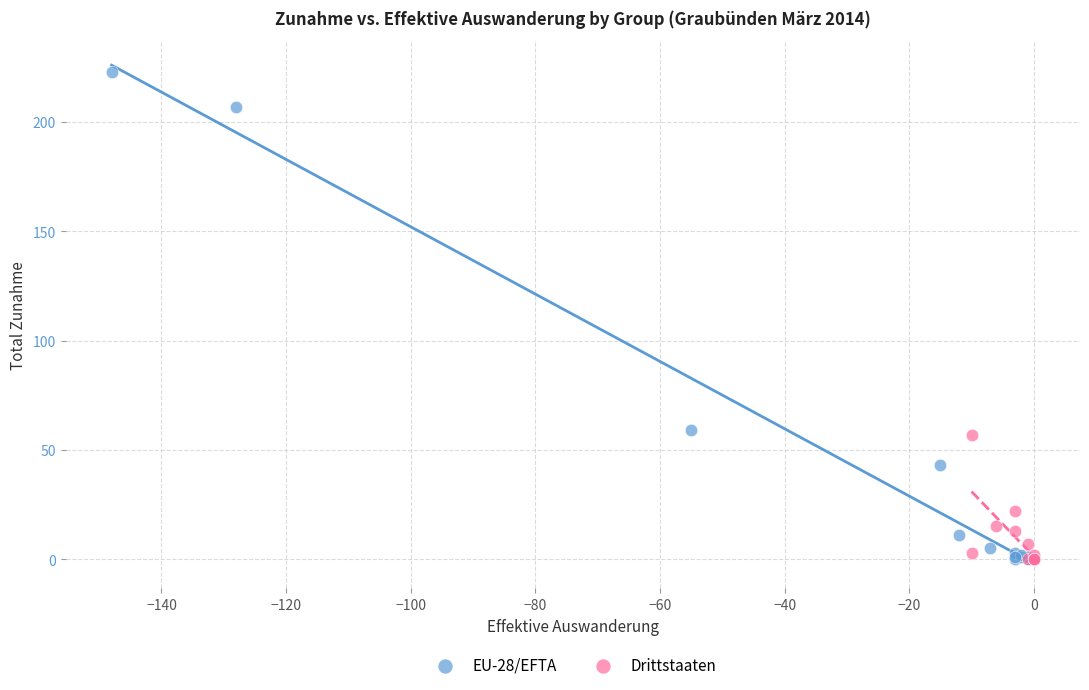

Which series contains the highest Y value?

EU-28/EFTA